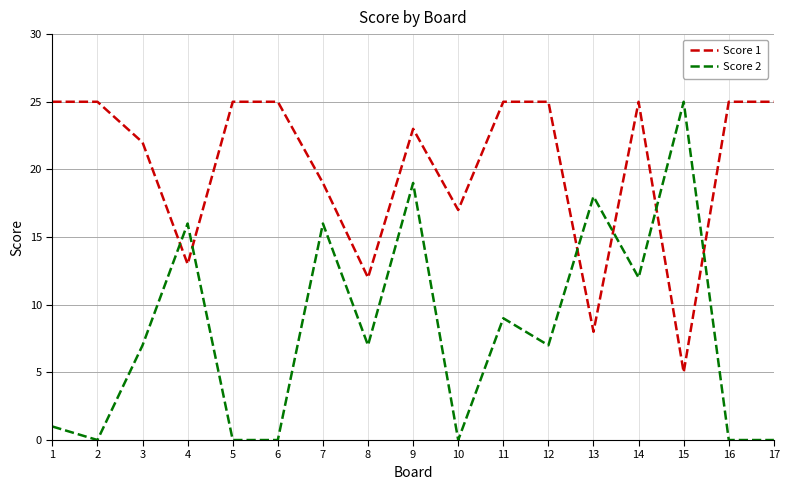

What is the difference between the highest and lowest values at 13?

10